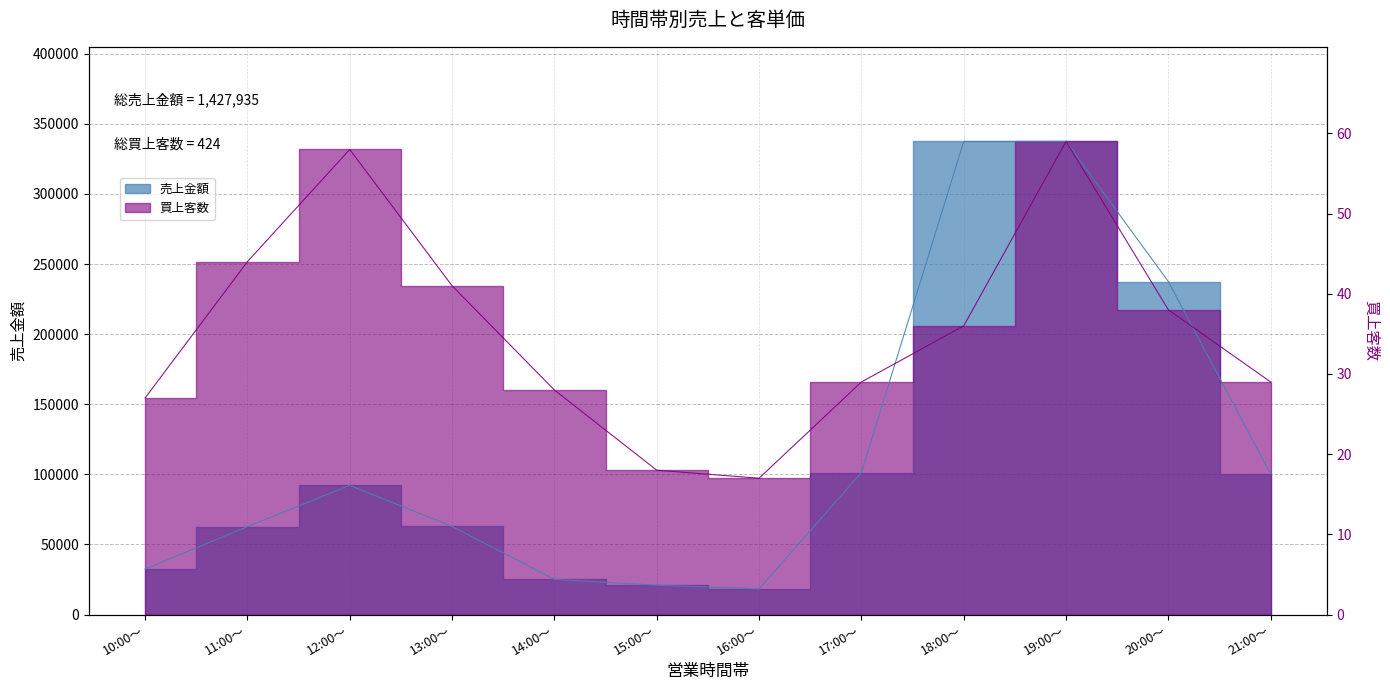

At which category does the chart reach its peak across all series?

18:00～